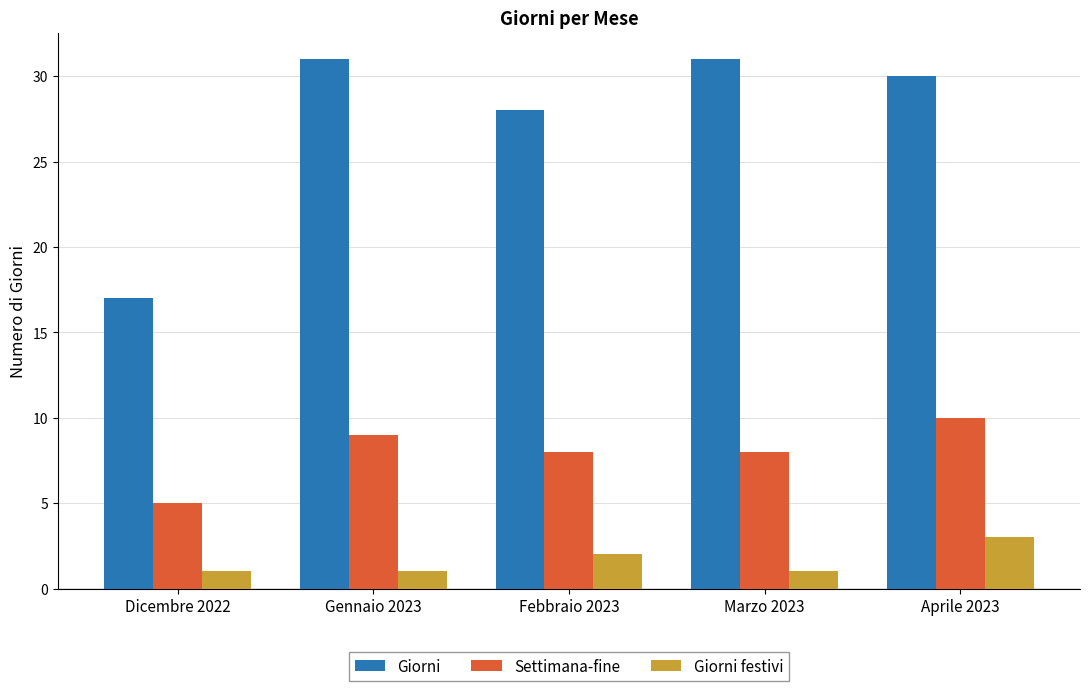

What is the minimum value for Giorni?

17